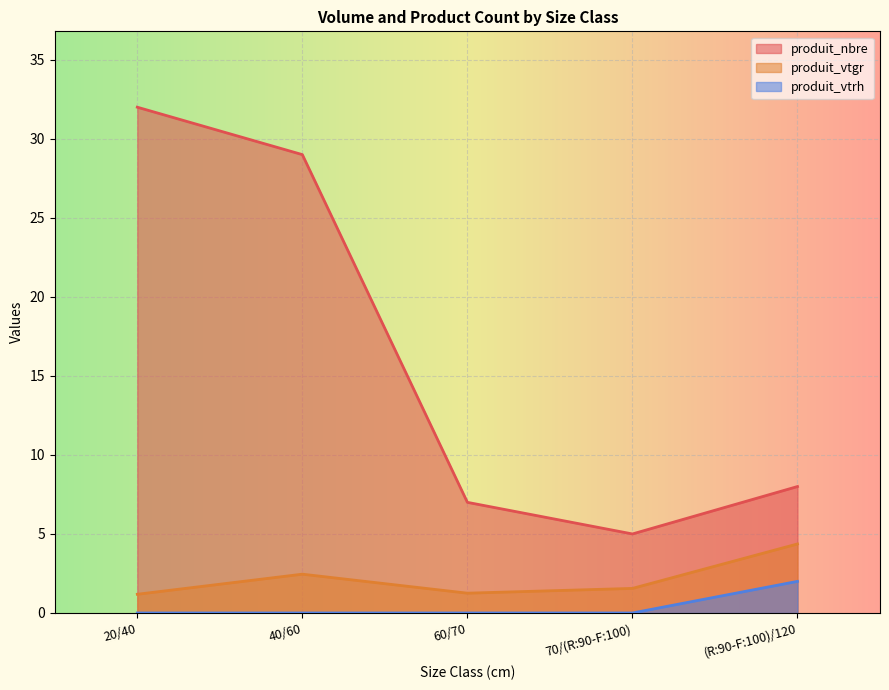

What is the label of the 4th point from the left?

70/(R:90-F:100)